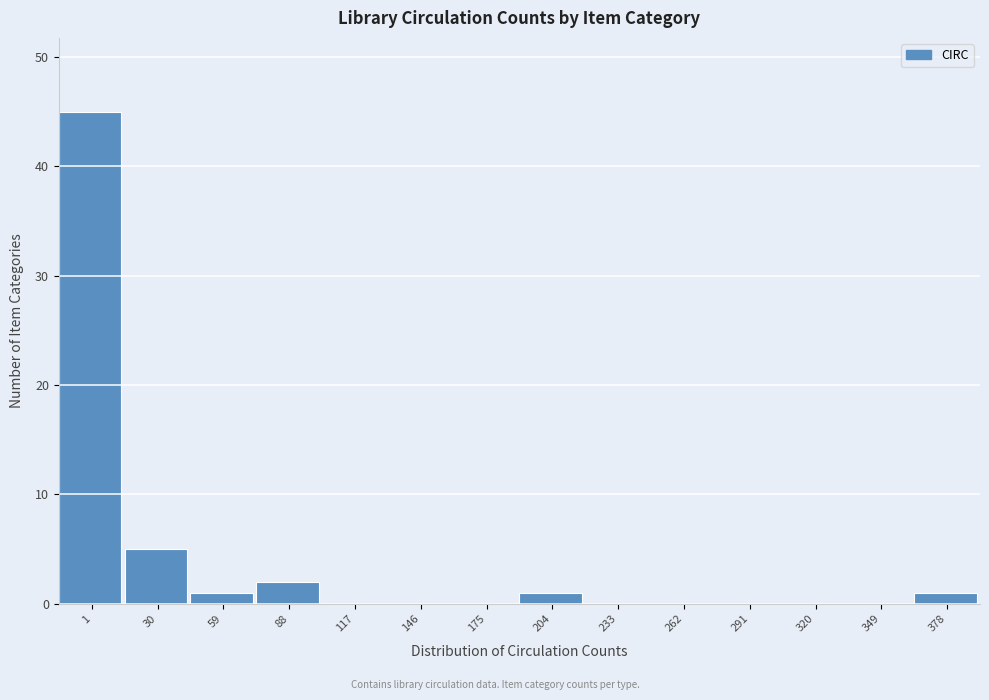

Reading left to right, transcribe all the data shown in this chart.

1=45	30=5	59=1	88=2	117=0	146=0	175=0	204=1	233=0	262=0	291=0	320=0	349=0	378=1